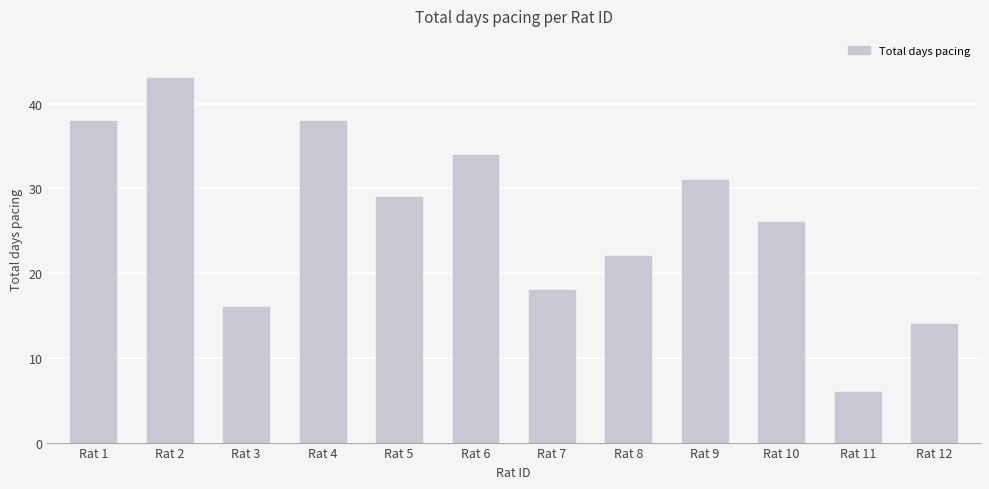

What is the value of the 9th bar from the left?

31